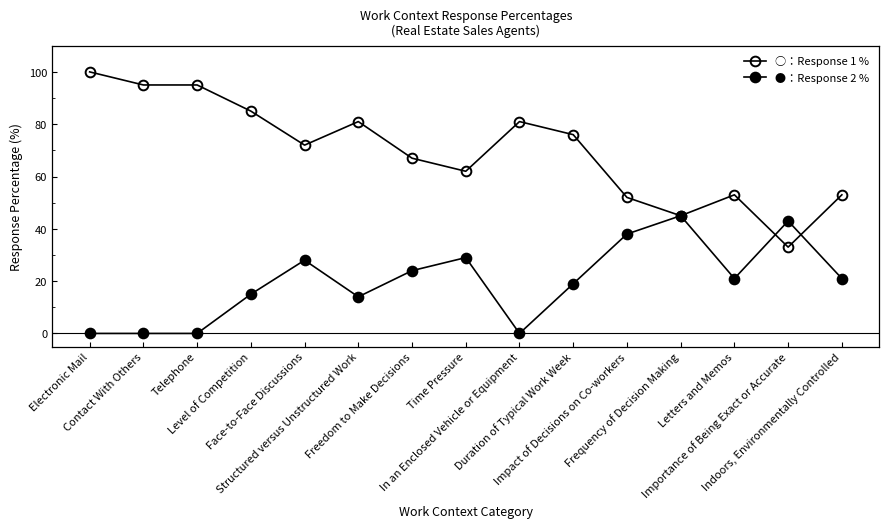

How many distinct data groups are displayed?

2